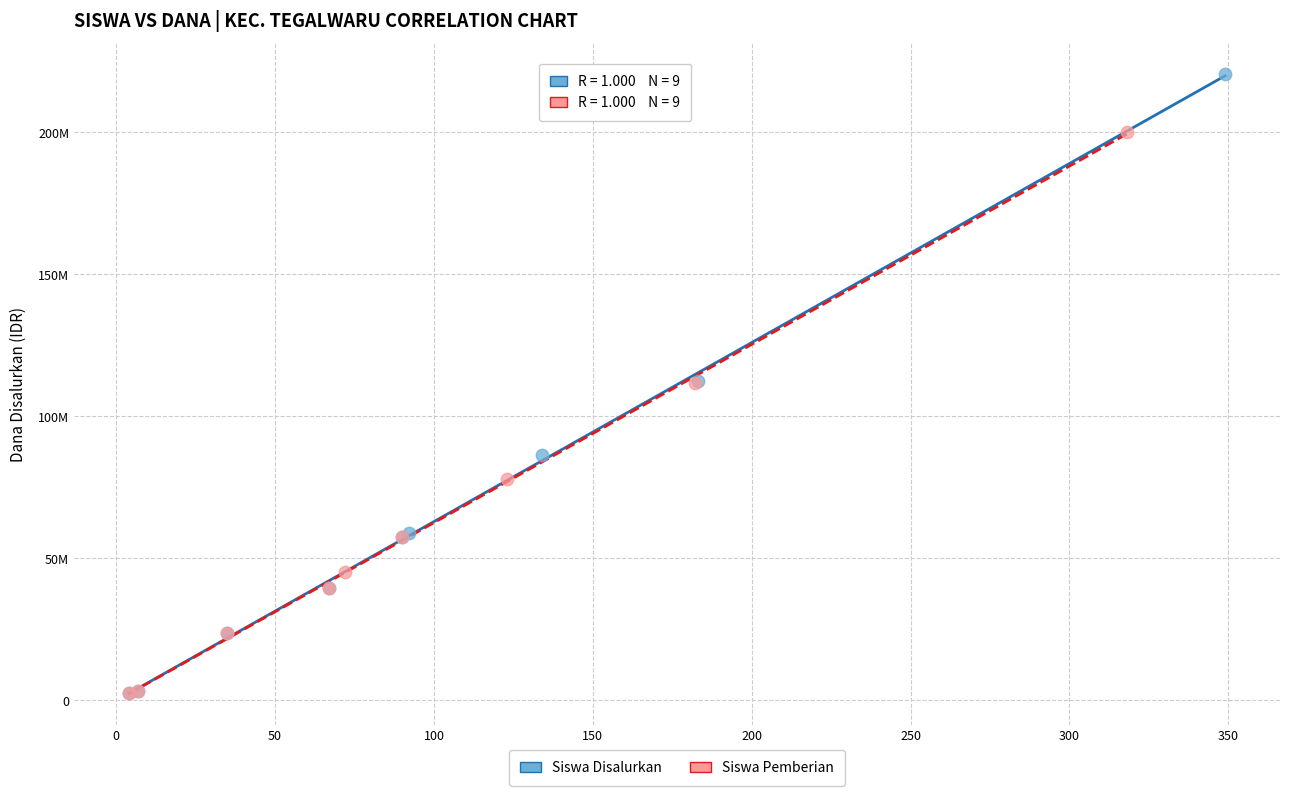

What are all the series names shown in the legend?

Siswa Disalurkan, Siswa Pemberian